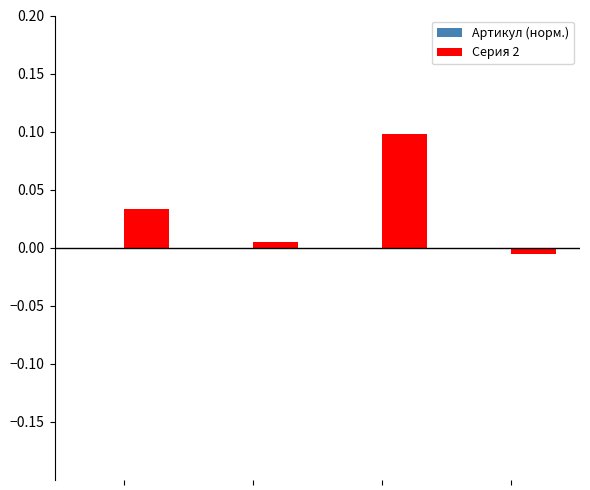

Which series has the largest total across all categories?

Серия 2